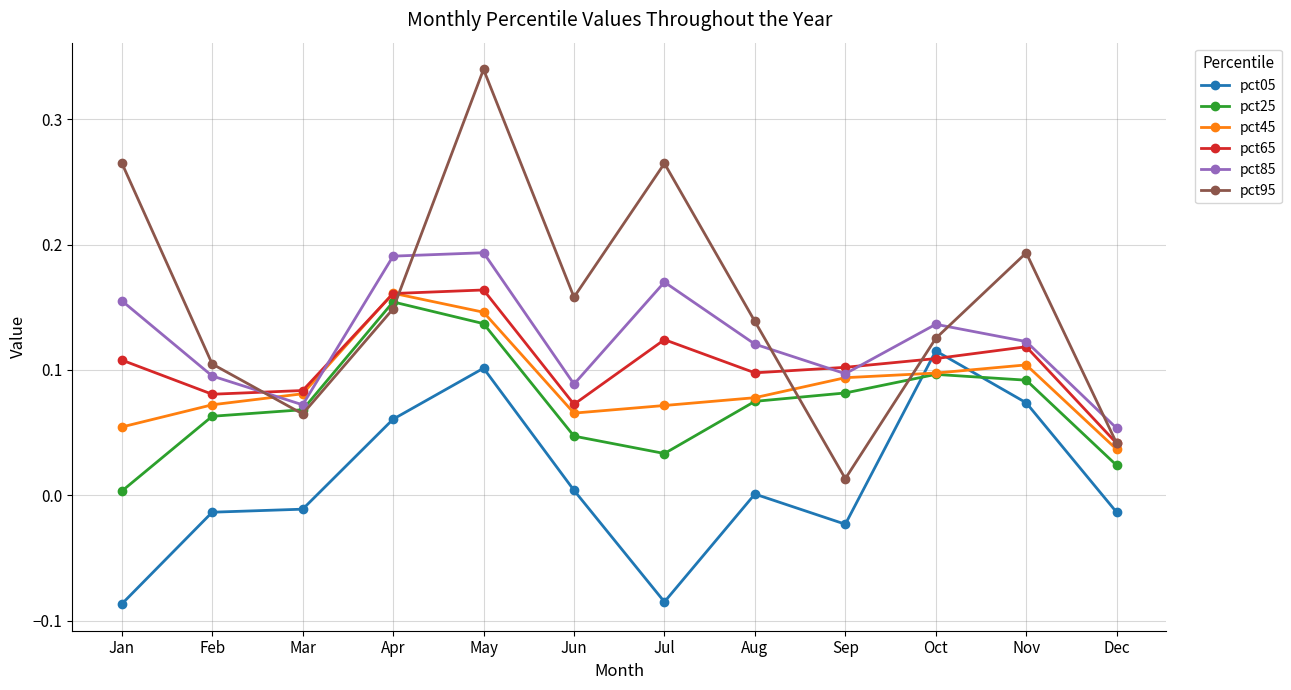

In pct95, how many points are higher than both neighbors (excluding endpoints)?

3